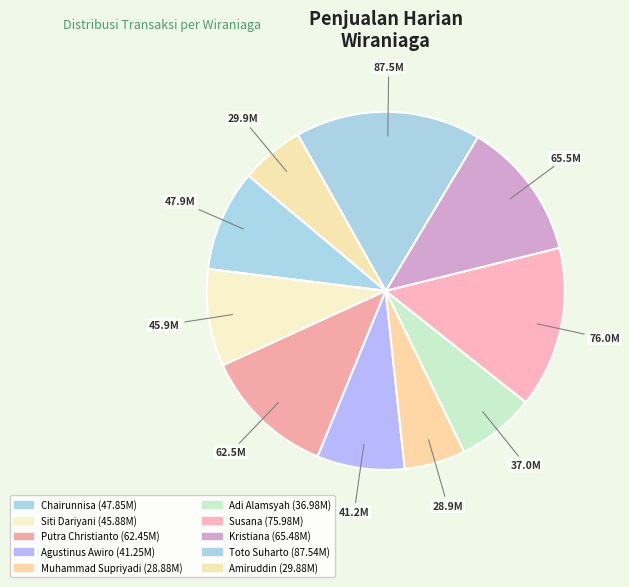

Rank the categories by value from highest to lowest.

Toto Suharto, Susana, Kristiana, Putra Christianto, Chairunnisa, Siti Dariyani, Agustinus Awiro, Adi Alamsyah, Amiruddin, Muhammad Supriyadi